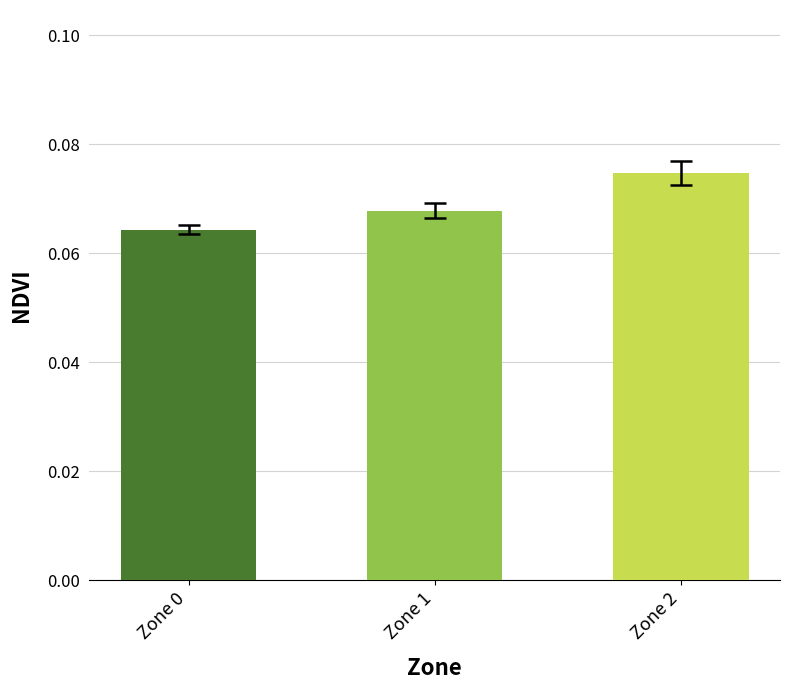

Count the number of categories in the chart.

3